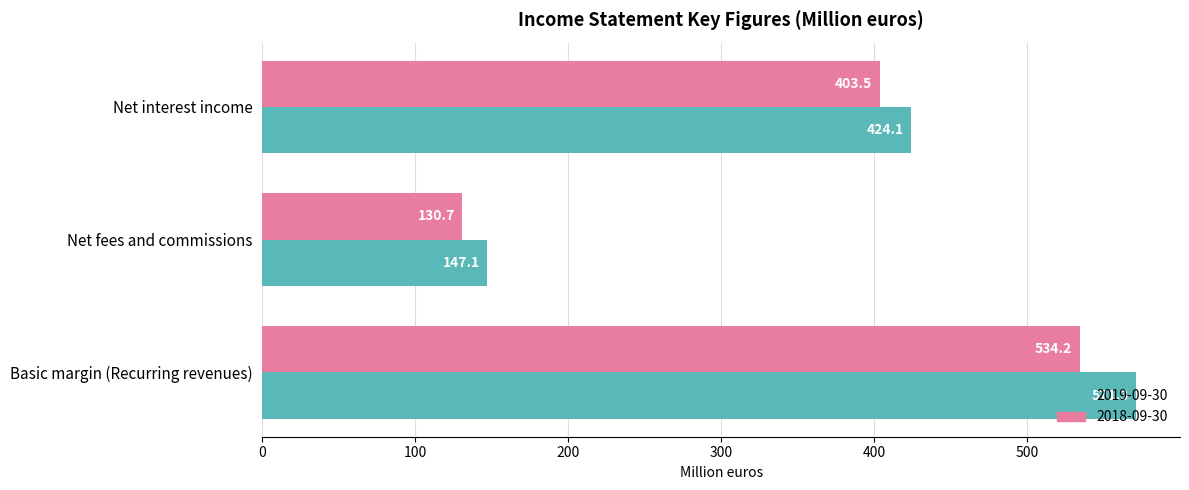

Is the value of 2018-09-30 at Net interest income greater than the value of 2019-09-30 at Basic margin (Recurring revenues)?

No